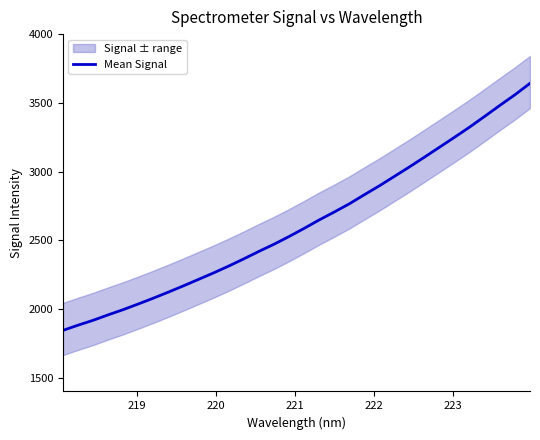

What is the minimum value for Mean Signal?

1844.2